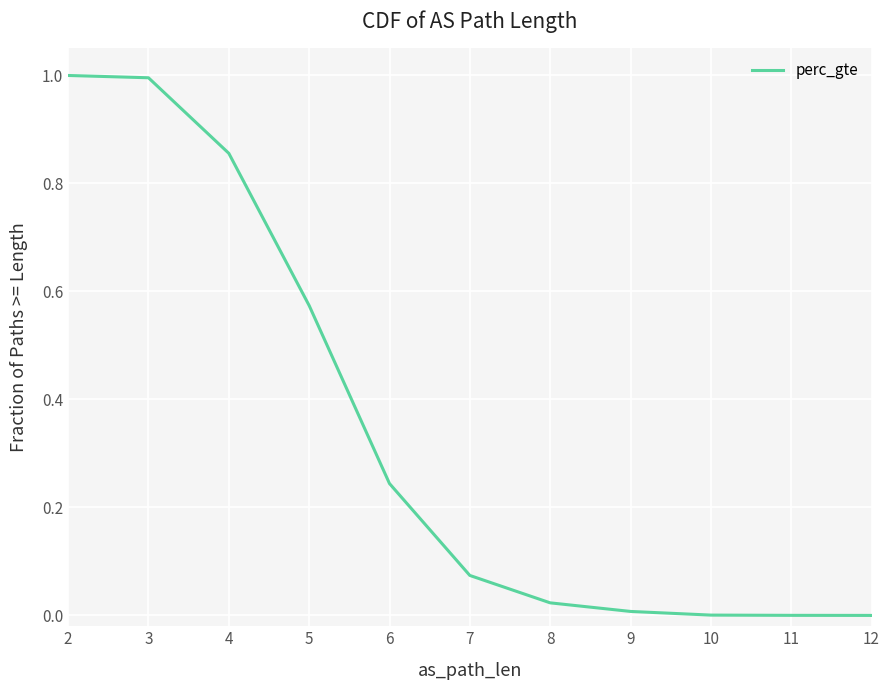

What is the sum of the values at 12 and 4?

0.9